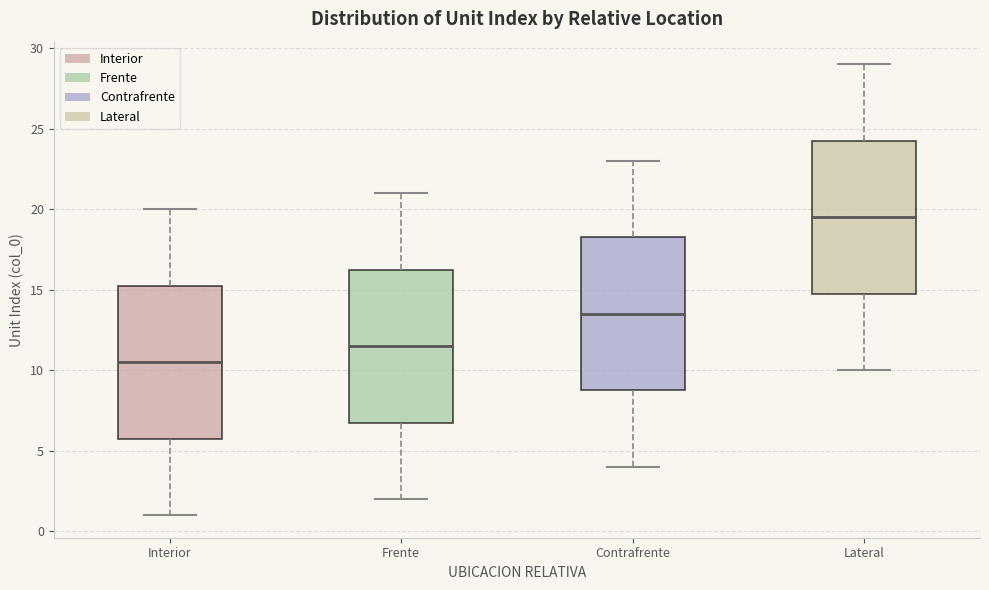

Reading left to right, transcribe this box plot: for each box, give where its median line is, the range the box spans, and where its two whiskers end, as read against the y-axis. The values are not printed on the chart, so give them approximately, as read against the axis.

Interior: median 10.5, box 6.0 to 15.5, whiskers 1.0 to 20.0
Frente: median 11.5, box 7.0 to 16.5, whiskers 2.0 to 21.0
Contrafrente: median 13.5, box 9.0 to 18.5, whiskers 4.0 to 23.0
Lateral: median 19.5, box 15.0 to 24.5, whiskers 10.0 to 29.0